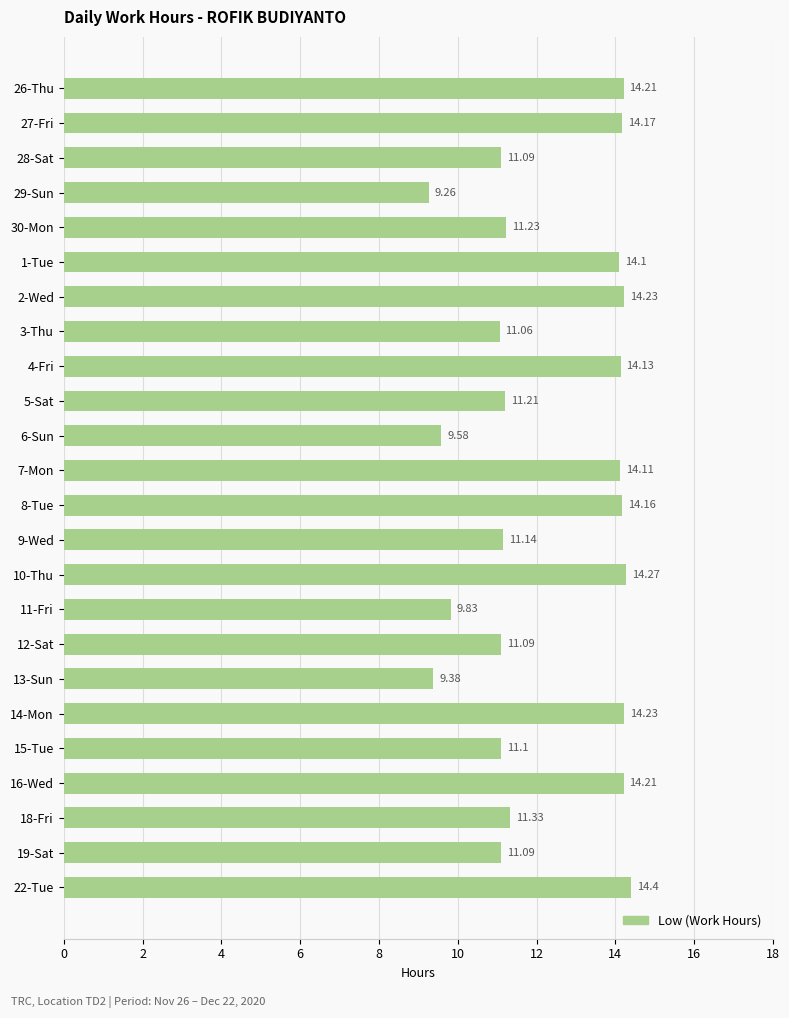

Approximately how many times larger is the value at 10-Thu compared to 12-Sat?

1.3